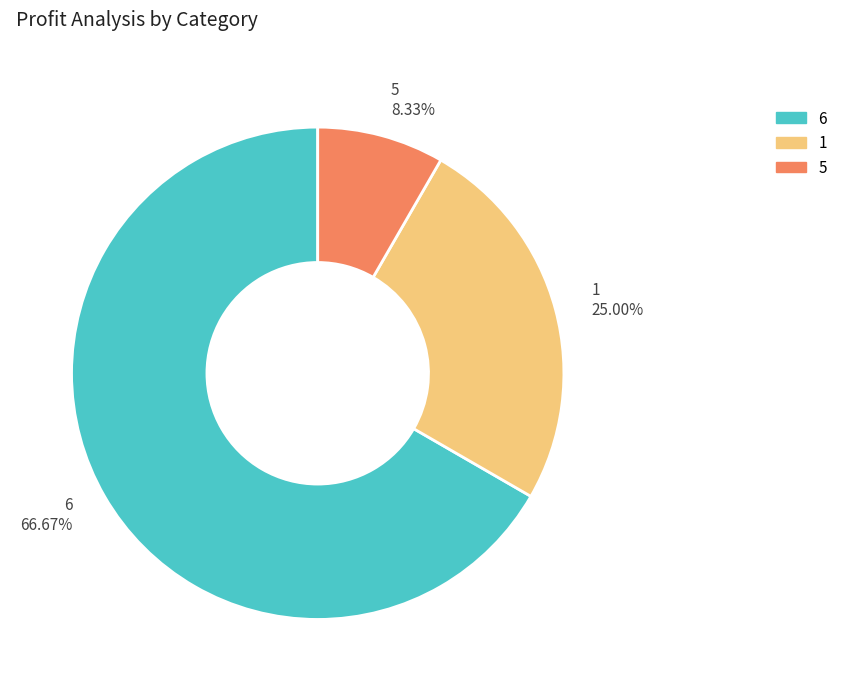

Do 6 and 1 together represent more than half of the pie?

Yes